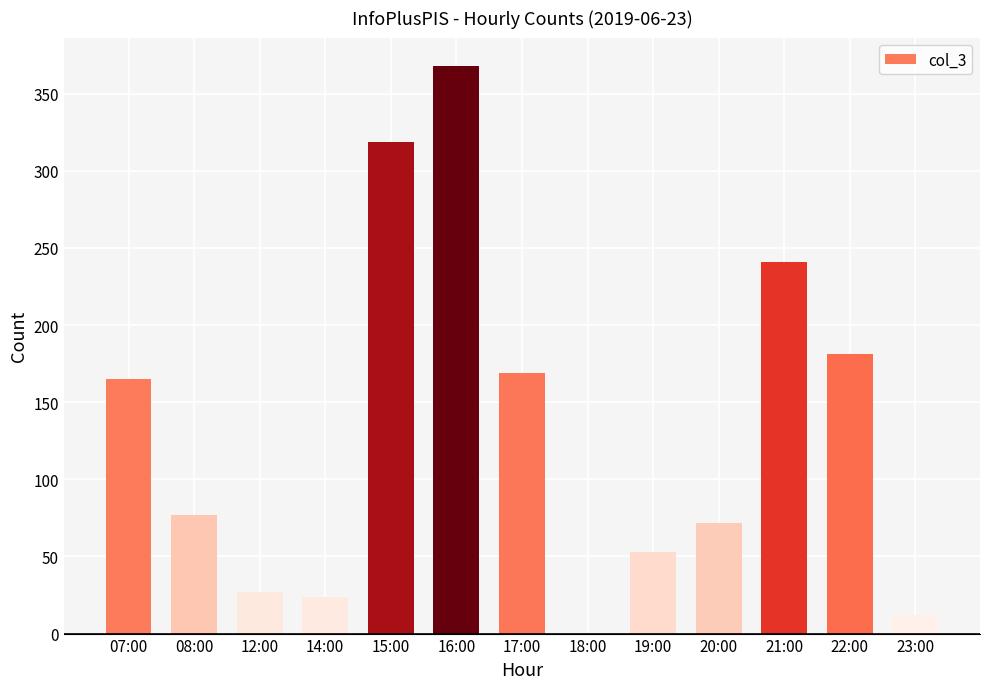

What is the sum of the values at 15:00 and 16:00?

687